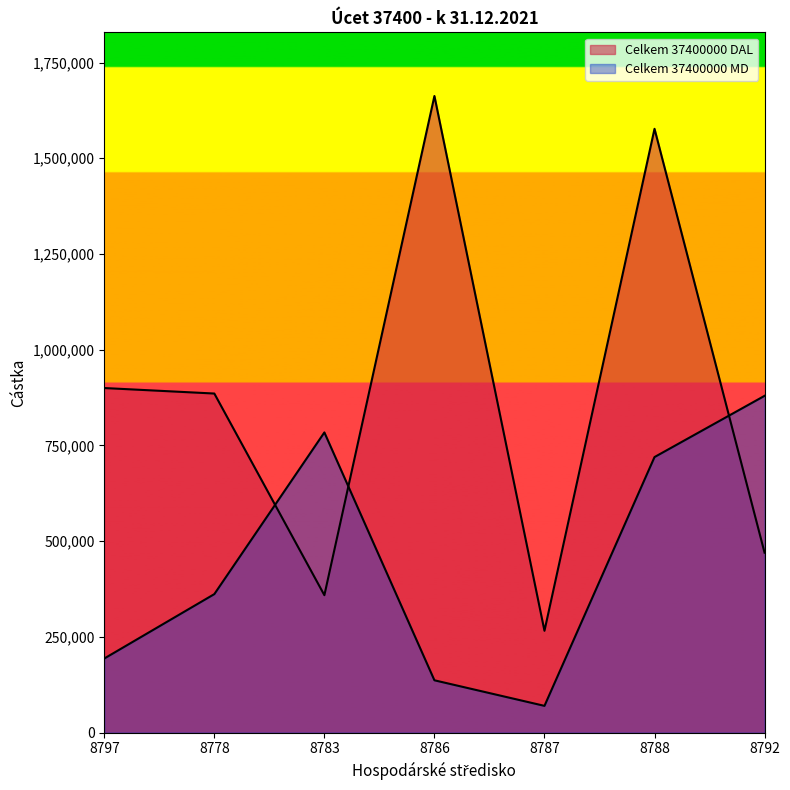

Where do Celkem 37400000 DAL and Celkem 37400000 MD first cross each other?

8778 and 8783